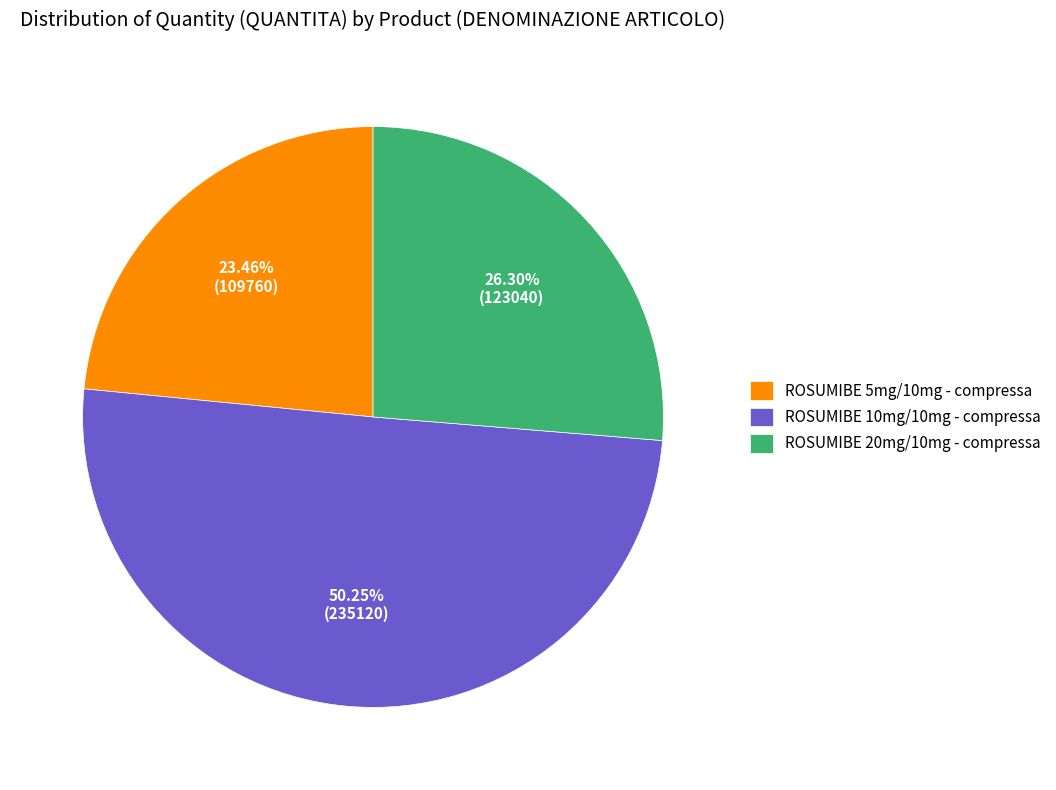

What percentage is the ROSUMIBE 10mg/10mg - compressa slice, to the nearest percent?

50%